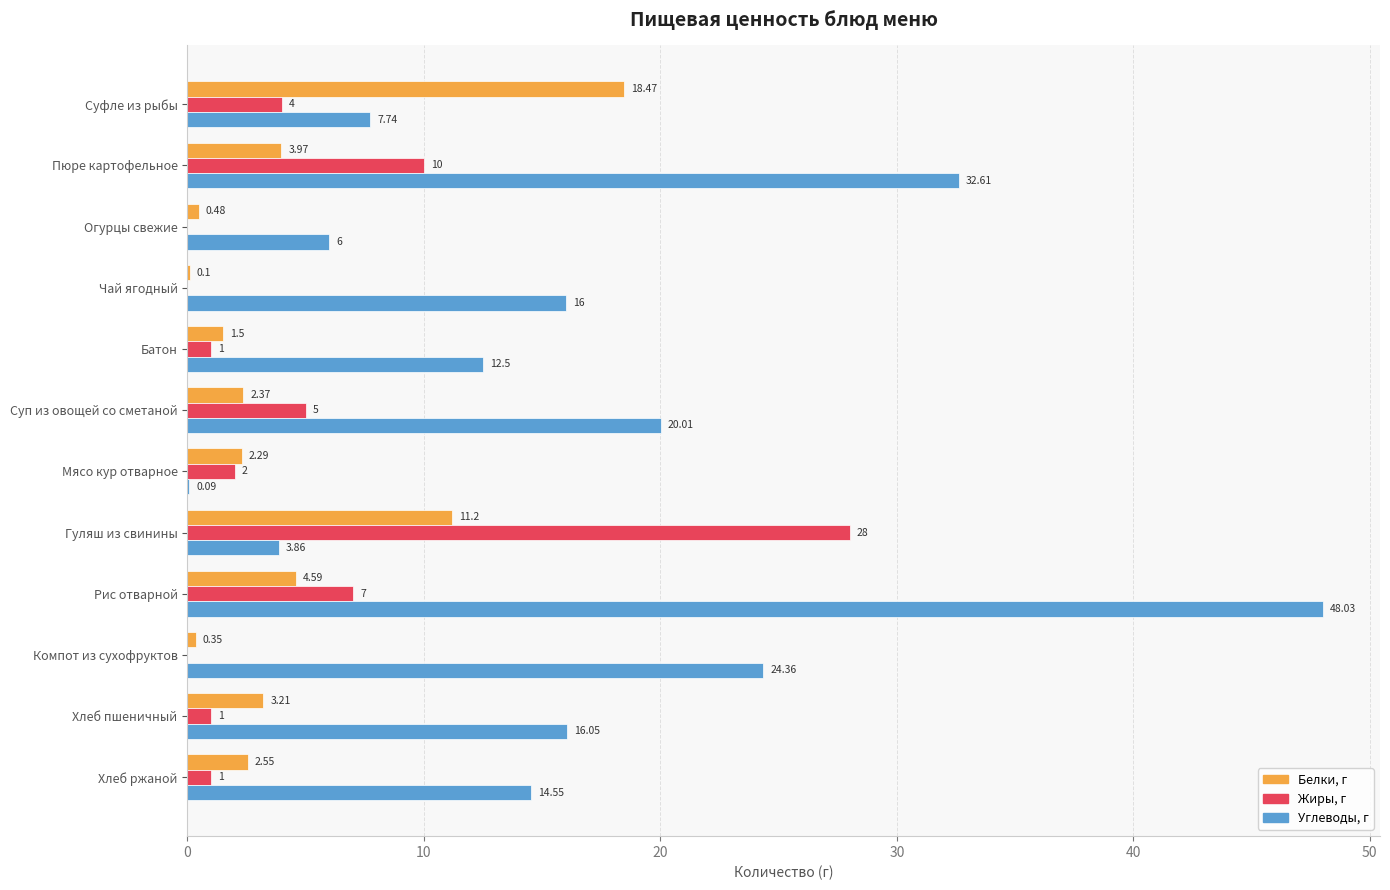

Which series has the widest spread of values?

Углеводы, г